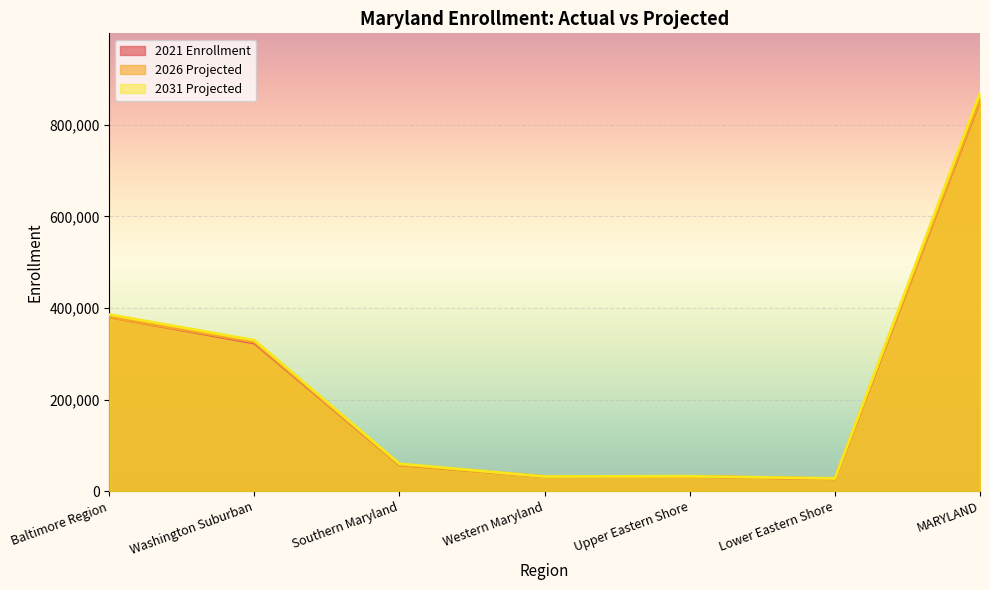

Where is 2021 Enrollment nearest to the value 440303?

Baltimore Region